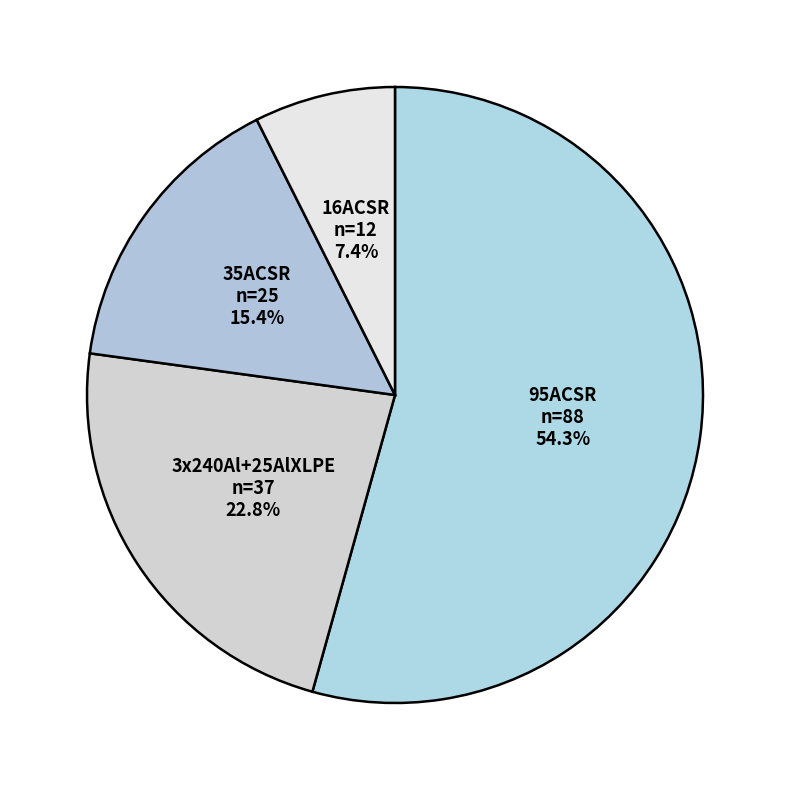

True or false: 35ACSR accounts for 30% of the total.

False